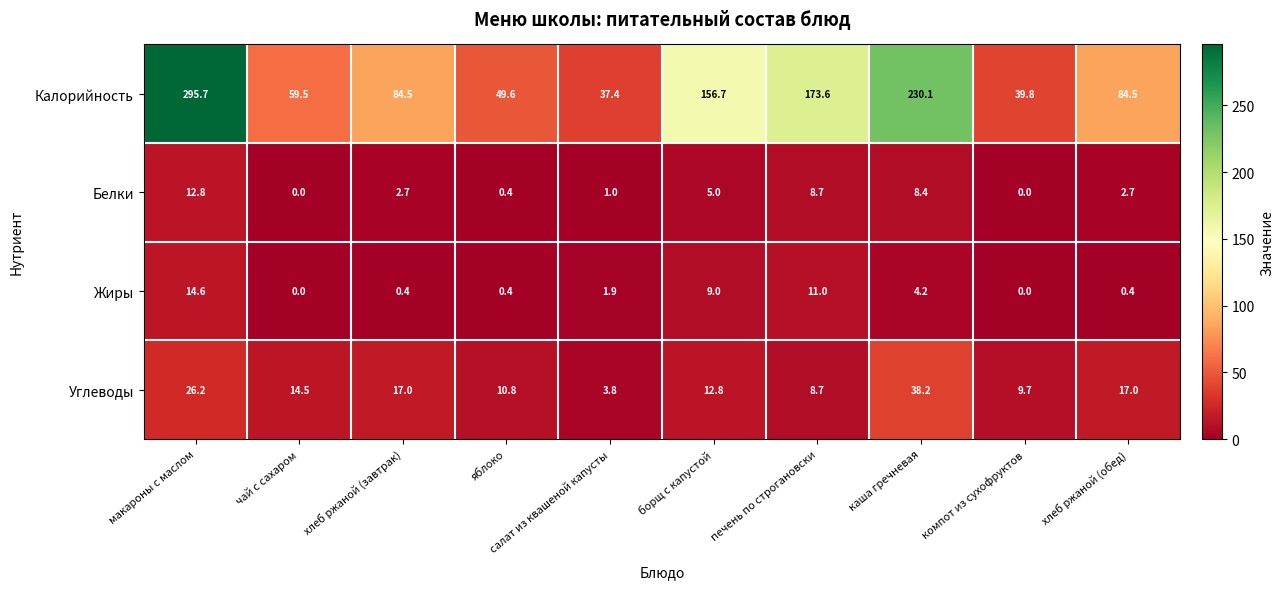

What is the difference between the highest and lowest values at каша гречневая?

225.9